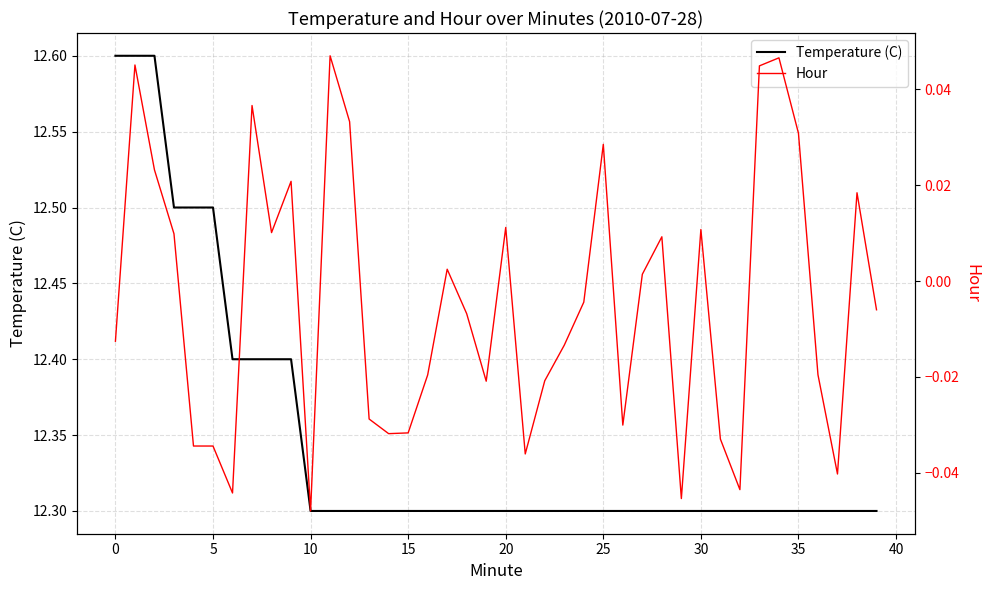

What is the minimum value for Temperature (C)?

12.3